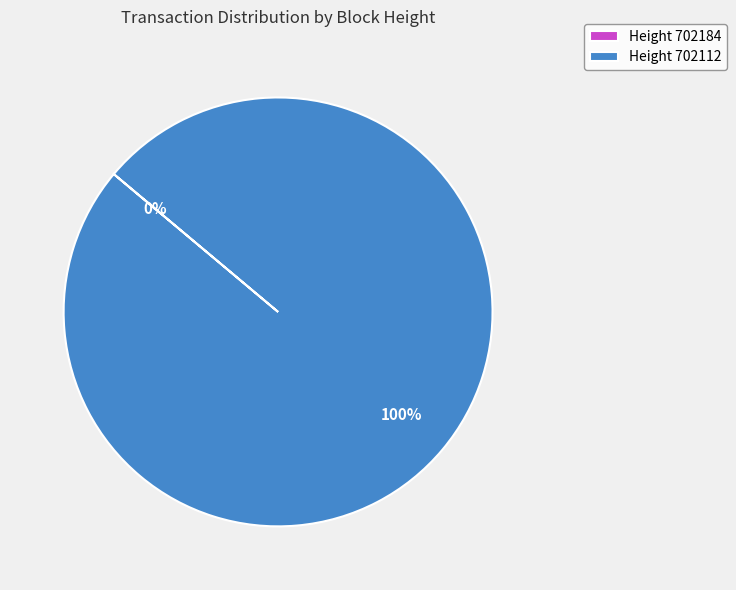

To the nearest percent, what is the average slice percentage?

50%